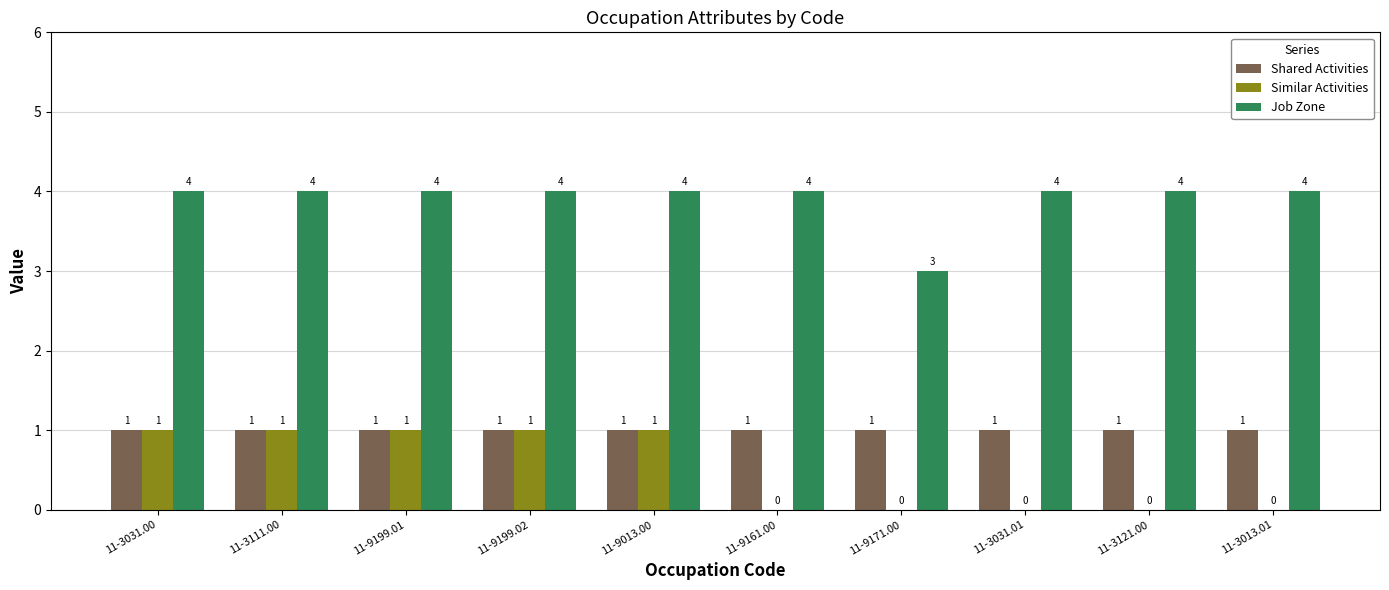

Reading right to left, extract all data points from this chart.

Shared Activities: 11-3013.01=1	11-3121.00=1	11-3031.01=1	11-9171.00=1	11-9161.00=1	11-9013.00=1	11-9199.02=1	11-9199.01=1	11-3111.00=1	11-3031.00=1
Similar Activities: 11-3013.01=0	11-3121.00=0	11-3031.01=0	11-9171.00=0	11-9161.00=0	11-9013.00=1	11-9199.02=1	11-9199.01=1	11-3111.00=1	11-3031.00=1
Job Zone: 11-3013.01=4	11-3121.00=4	11-3031.01=4	11-9171.00=3	11-9161.00=4	11-9013.00=4	11-9199.02=4	11-9199.01=4	11-3111.00=4	11-3031.00=4